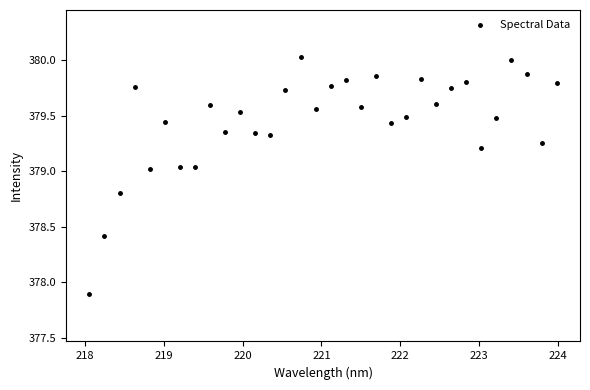

What Y value in the scatter plot is closest to 378?

377.9